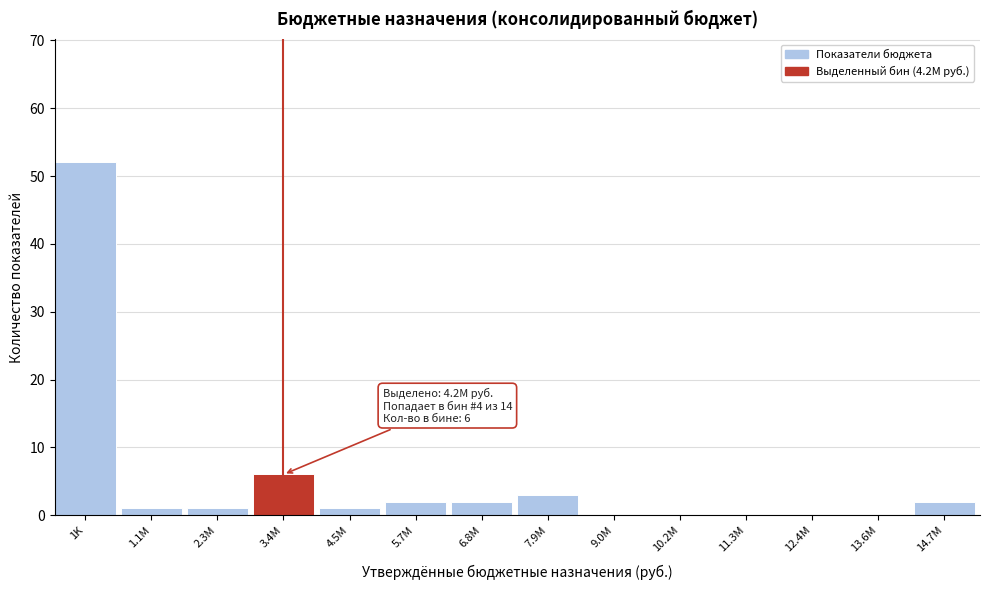

Reading right to left, what are all the values shown in this chart?

14.7M=2	13.6M=0	12.4M=0	11.3M=0	10.2M=0	9.0M=0	7.9M=3	6.8M=2	5.7M=2	4.5M=1	3.4M=6	2.3M=1	1.1M=1	1K=52